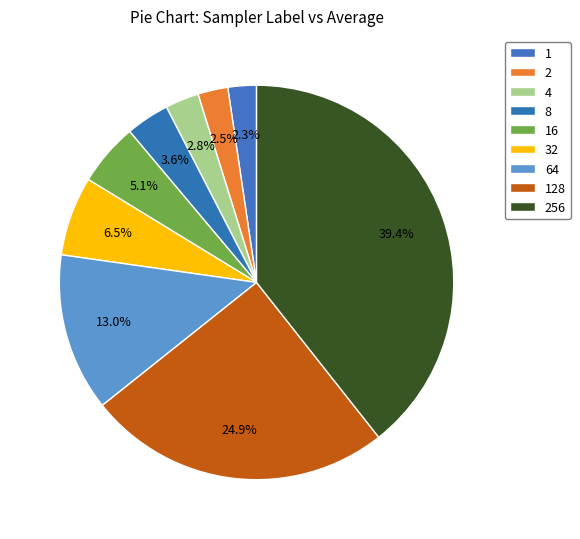

To the nearest percent, what is the combined percentage of 2 and 128?

27%